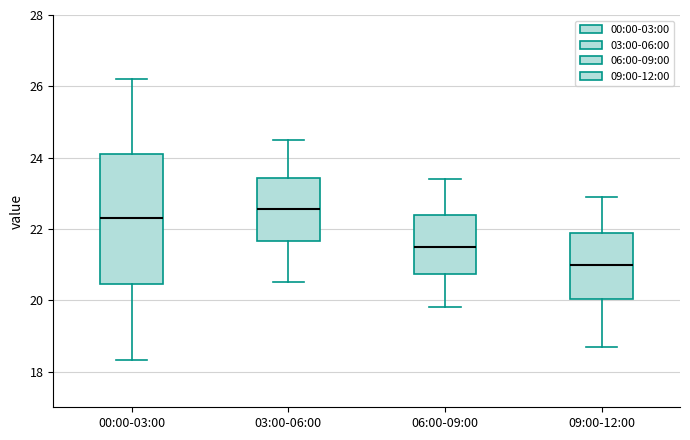

Reading left to right, transcribe this box plot: for each box, give where its median line is, the range the box spans, and where its two whiskers end, as read against the y-axis. The values are not printed on the chart, so give them approximately, as read against the axis.

00:00-03:00: median 22.4, box 20.4 to 24.0, whiskers 18.4 to 26.2
03:00-06:00: median 22.6, box 21.6 to 23.4, whiskers 20.6 to 24.6
06:00-09:00: median 21.6, box 20.8 to 22.4, whiskers 19.8 to 23.4
09:00-12:00: median 21.0, box 20.0 to 22.0, whiskers 18.8 to 23.0